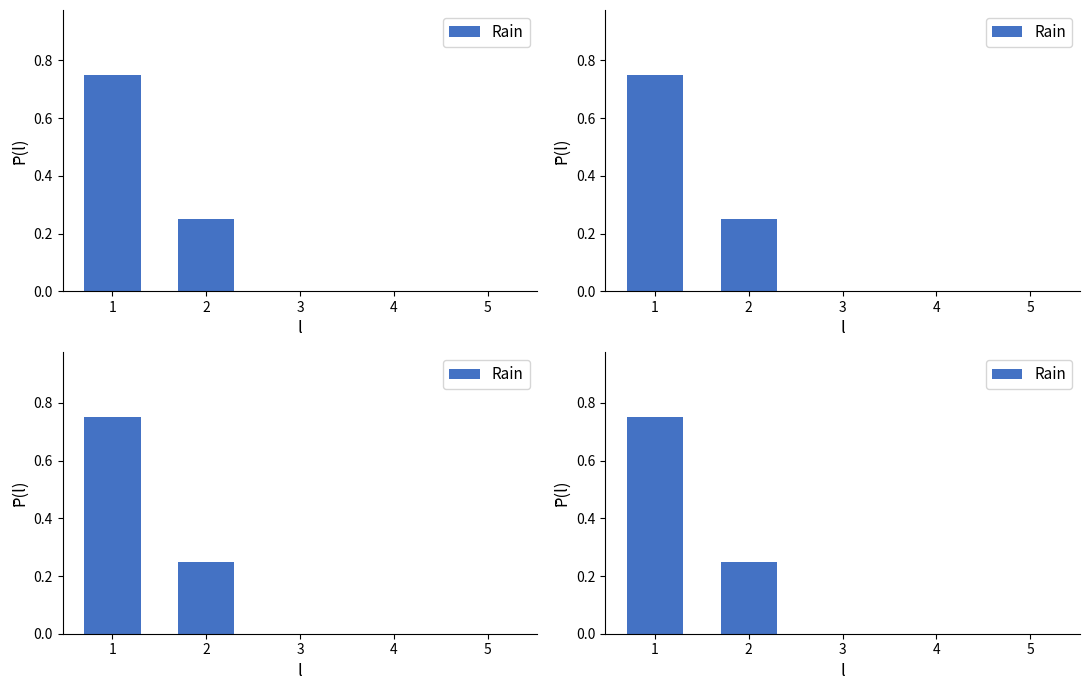

Rank the categories by value from lowest to highest.

3, 4, 5, 2, 1